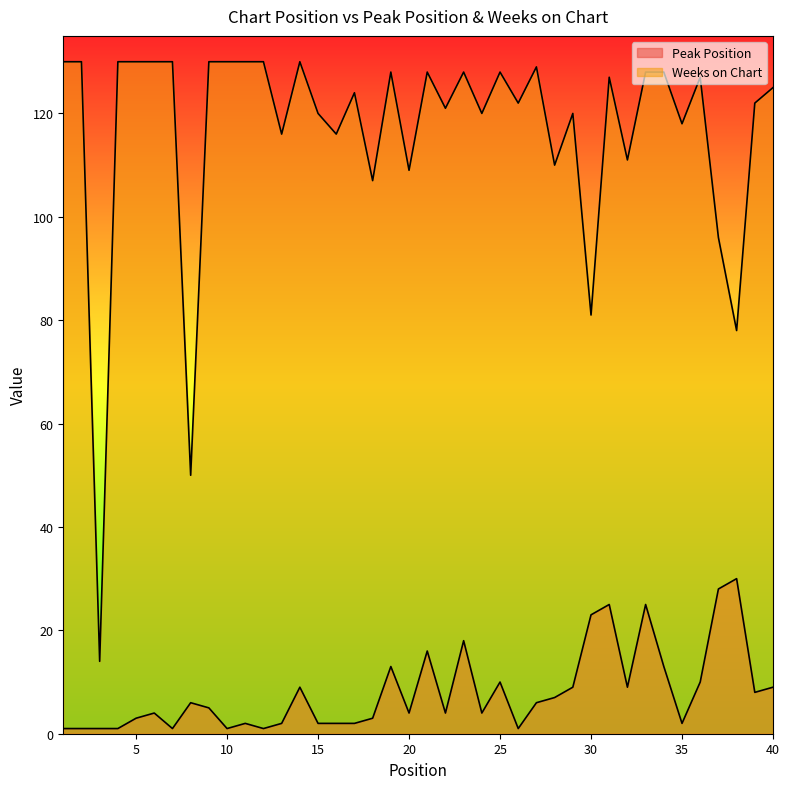

The value of Peak Position at 40 is 9. True or false?

True